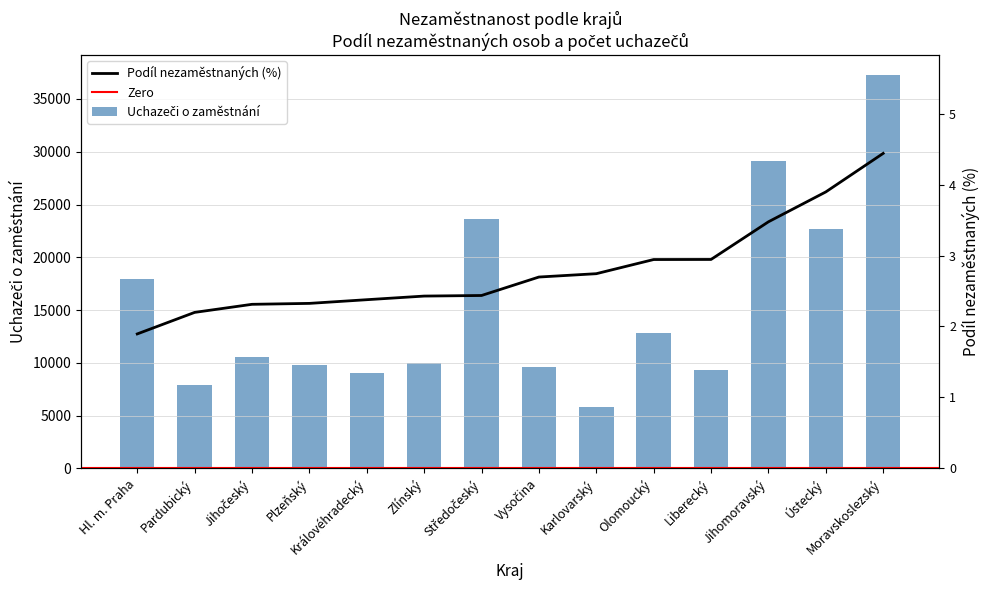

Is it true that Uchazeči o zaměstnání equals 7930.0 at Pardubický?

True